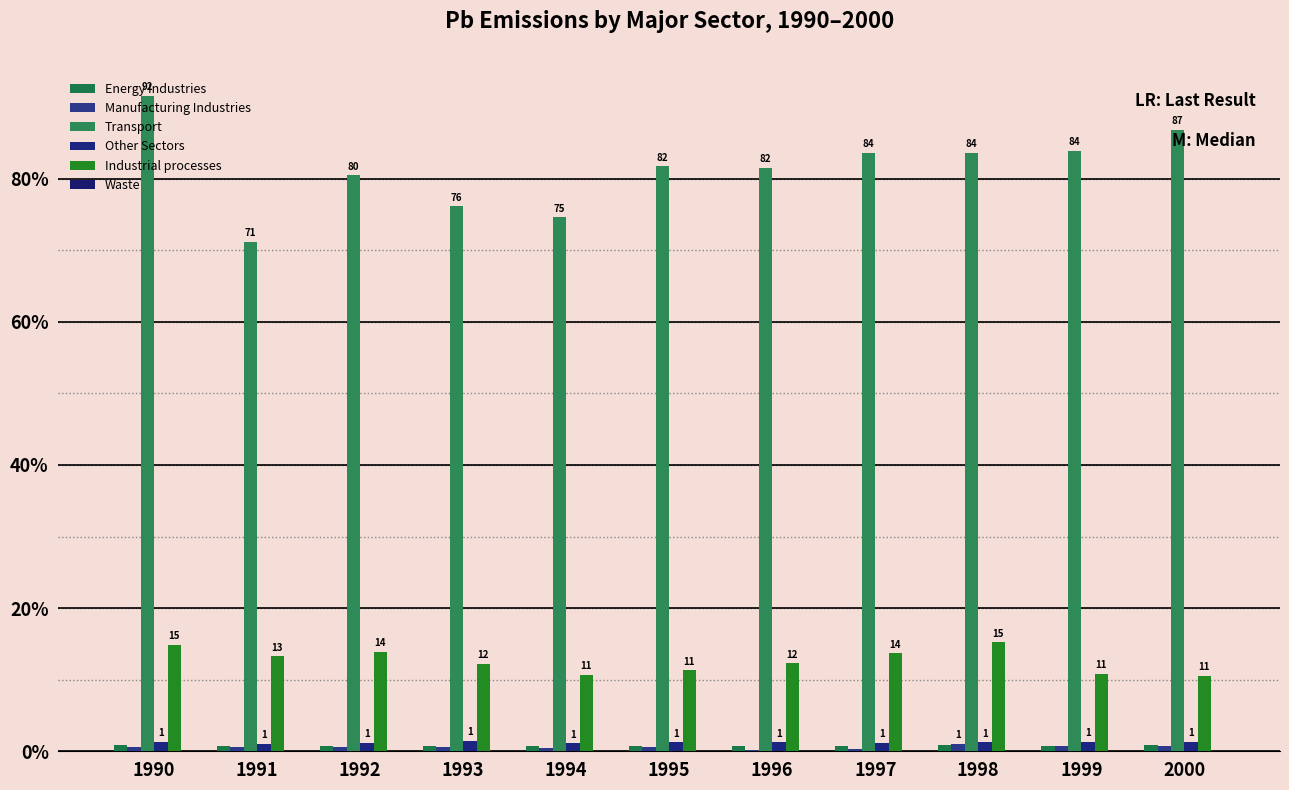

Is it true that Transport equals 147.2 at 1999?

False